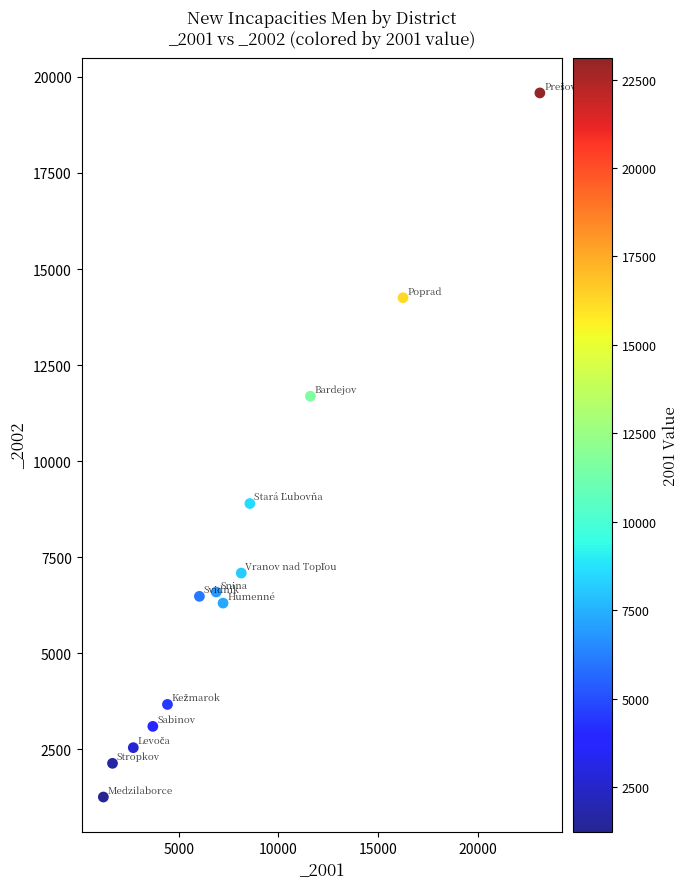

What Y value in the scatter plot is closest to 10419?

11689